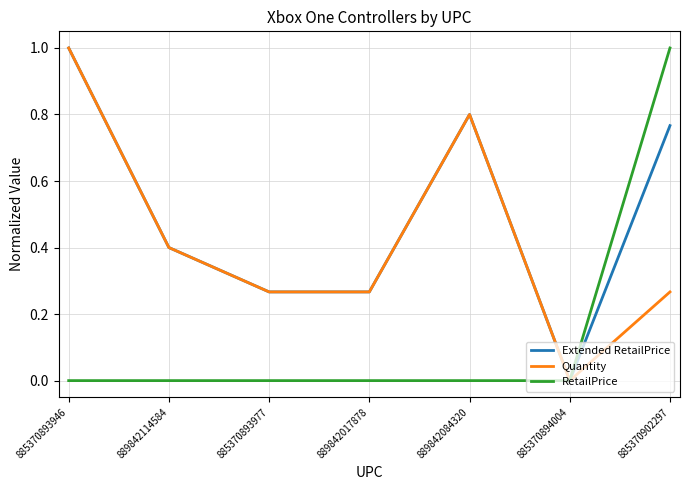

Rank the series by their average value, from lowest to highest.

RetailPrice, Quantity, Extended RetailPrice